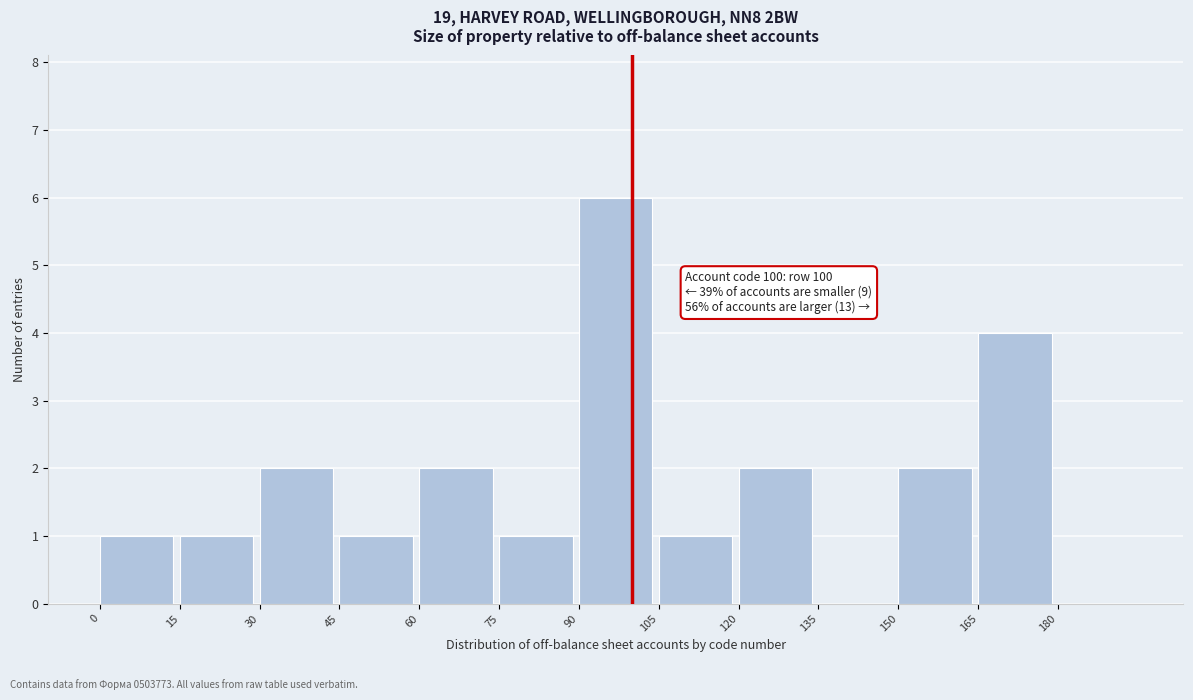

Which range on the x-axis has the tallest bar?

90 to 105